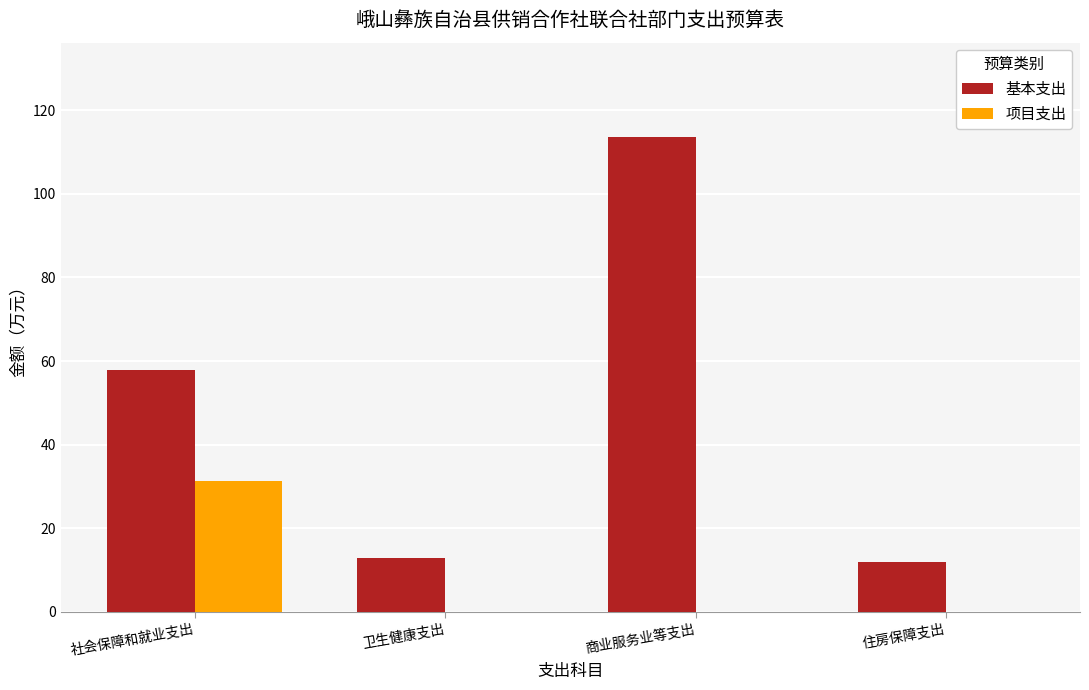

Between 社会保障和就业支出 and 卫生健康支出, which series saw the biggest shift?

基本支出